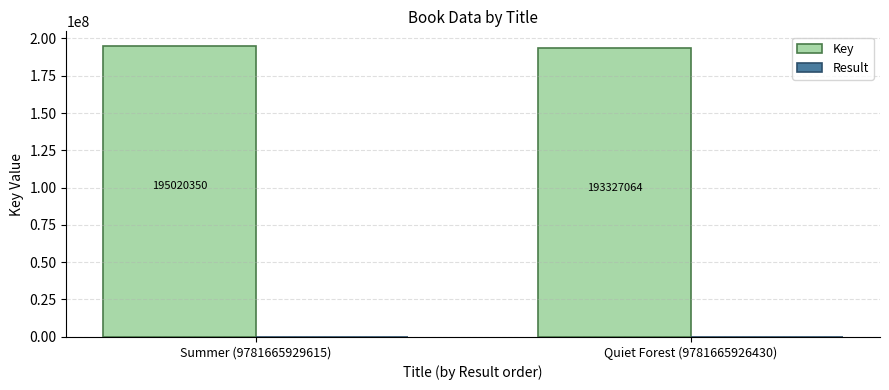

What is the greatest value displayed?

195020350